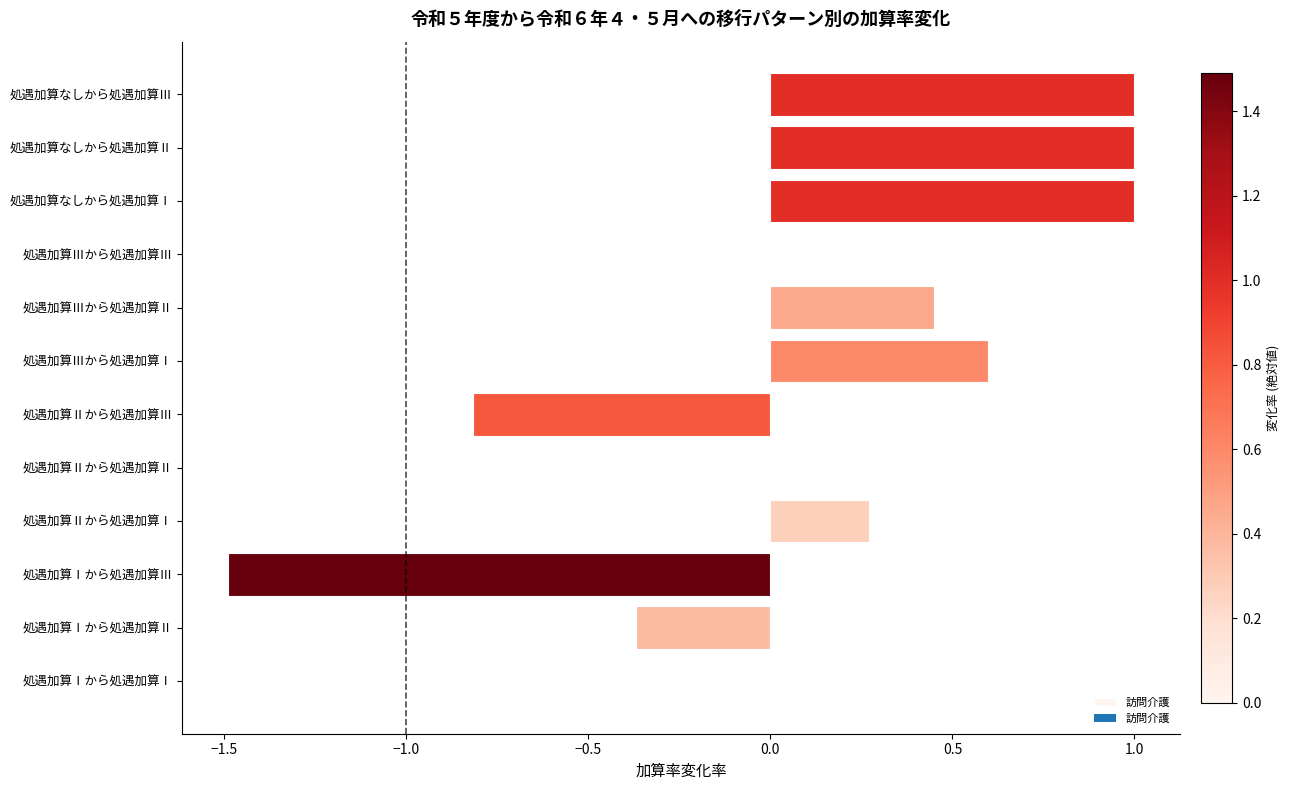

Does the chart contain stacked bars?

No